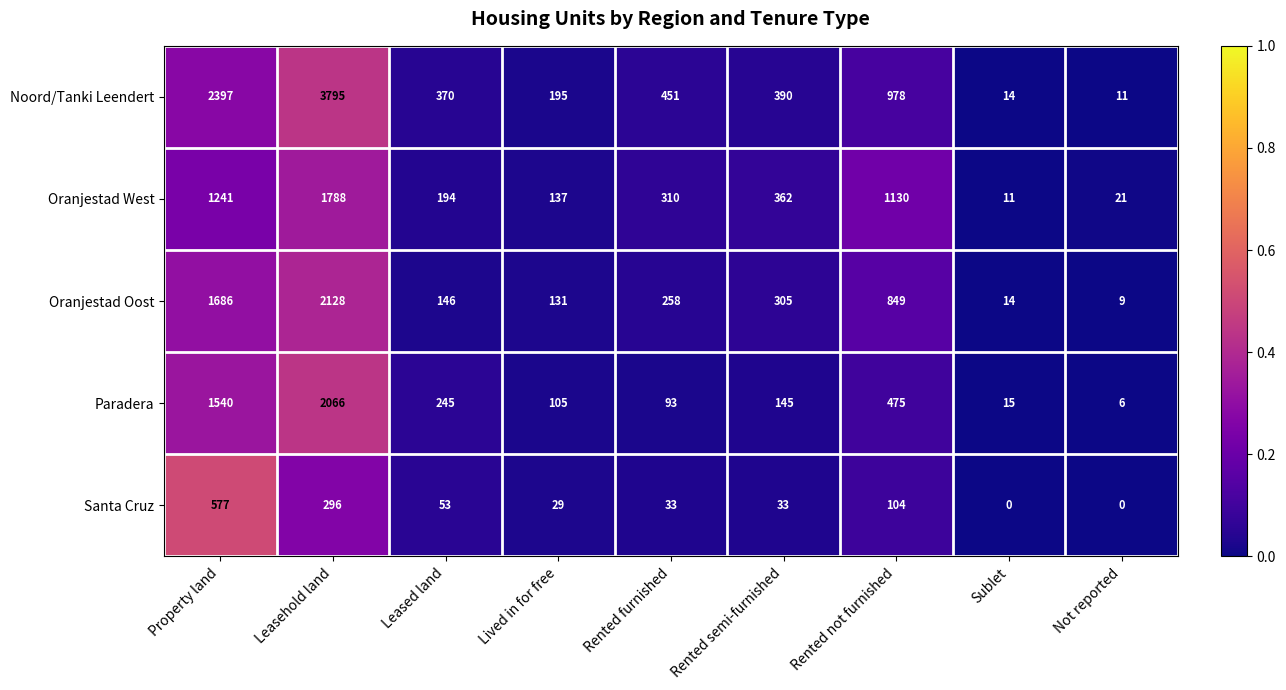

Rank the categories by Oranjestad West value from lowest to highest.

Sublet, Not reported, Lived in for free, Leased land, Rented furnished, Rented semi-furnished, Rented not furnished, Property land, Leasehold land